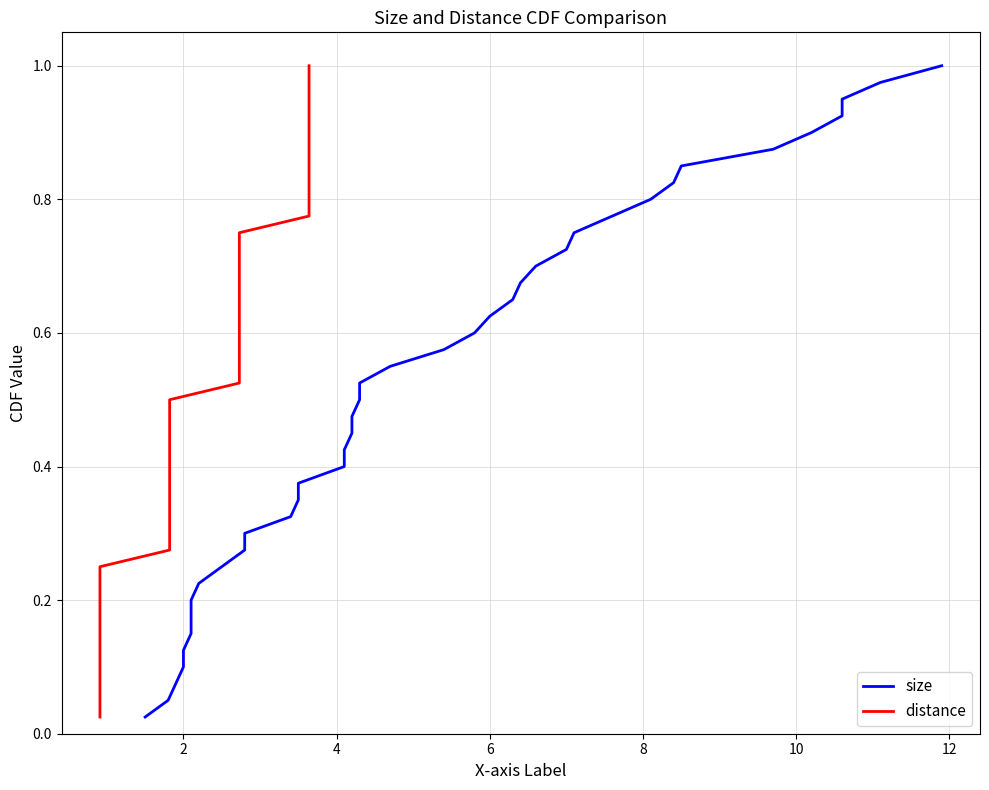

Is this an area chart (filled region under the line)?

No